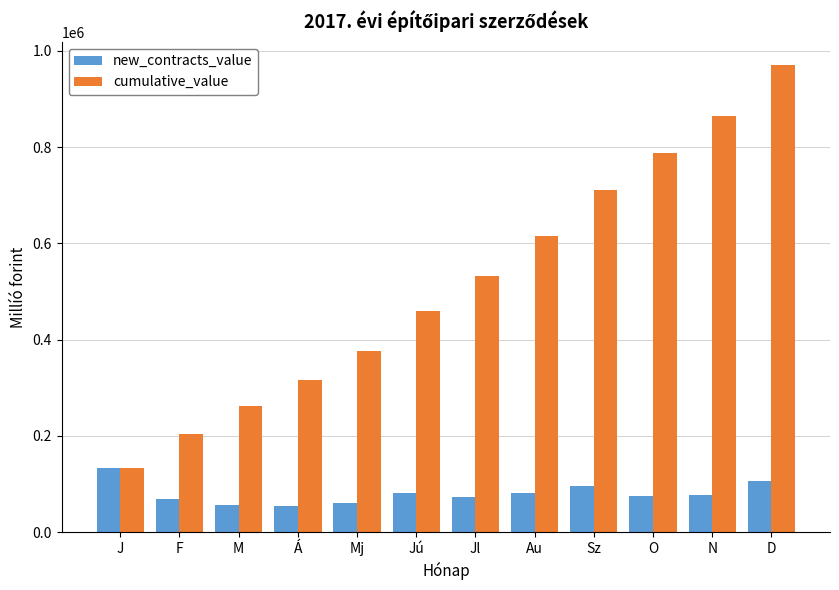

At which category is the sum across all series the highest?

D